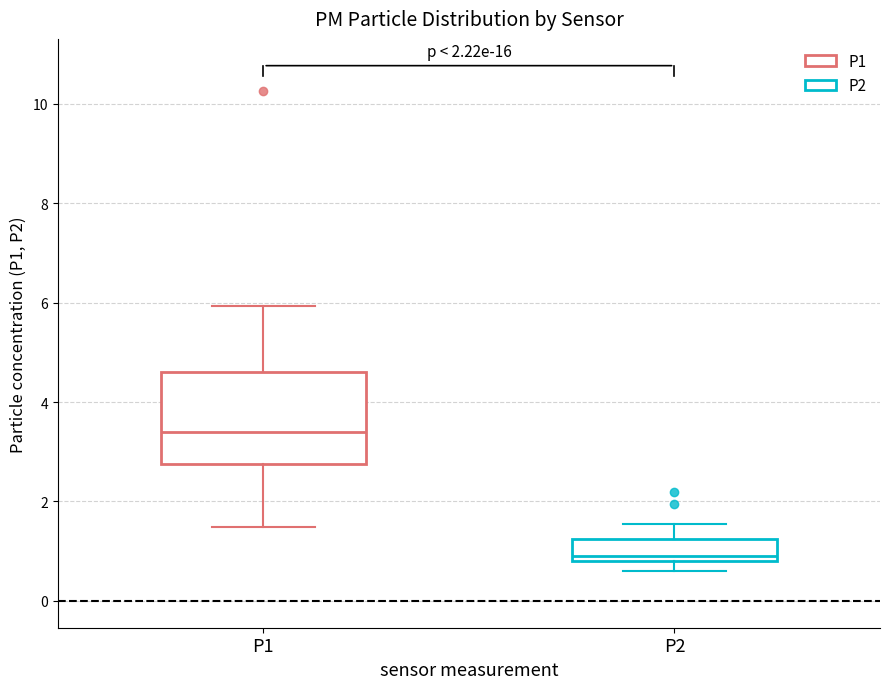

Where is the upper edge of the box for P1 on the y-axis? The values are not printed on the chart, so give them approximately, as read against the axis.

4.6